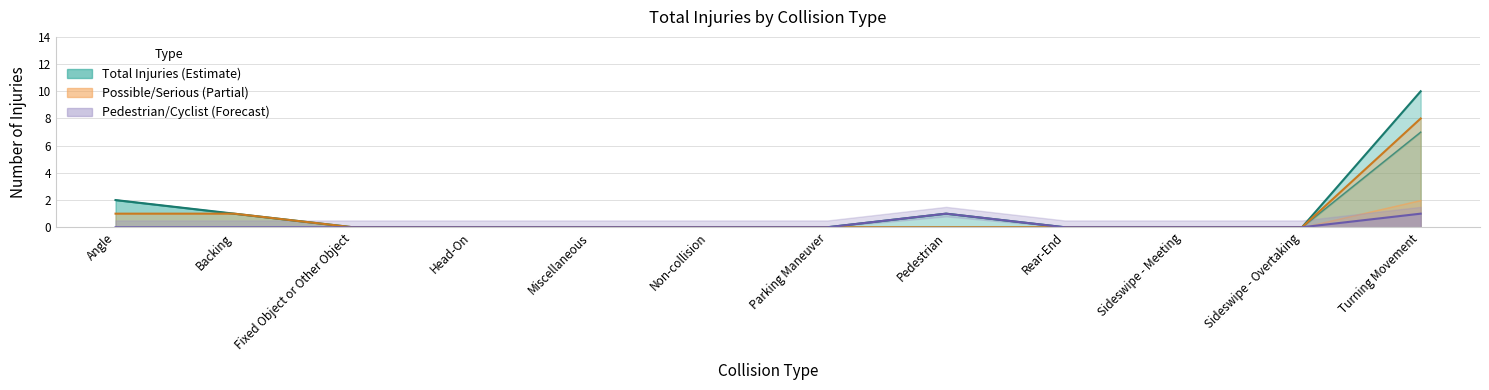

What position from the left is Angle?

1